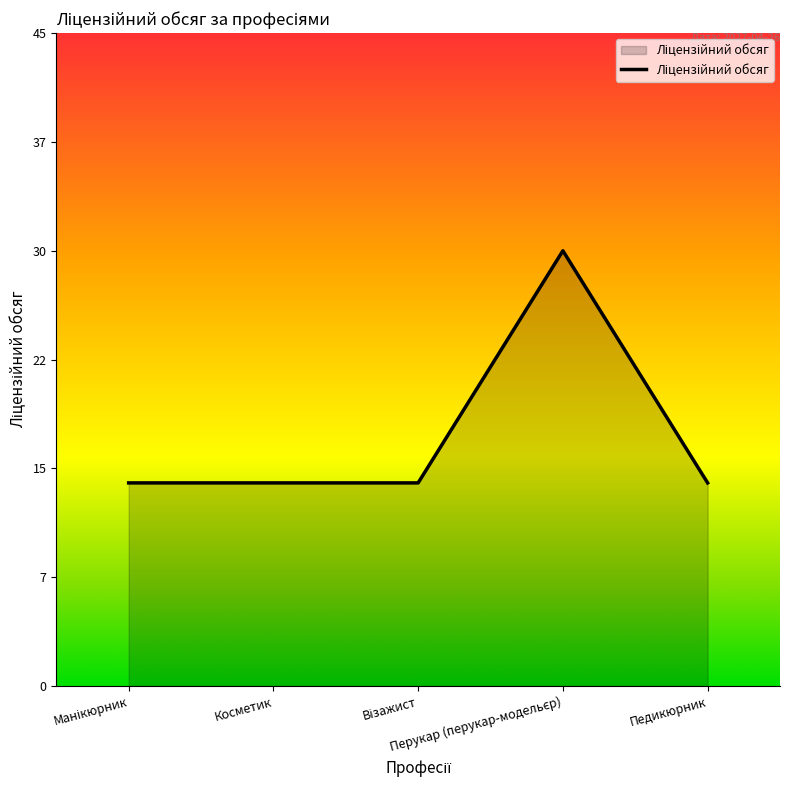

True or false: there are more than 2 points higher than both neighbors.

False